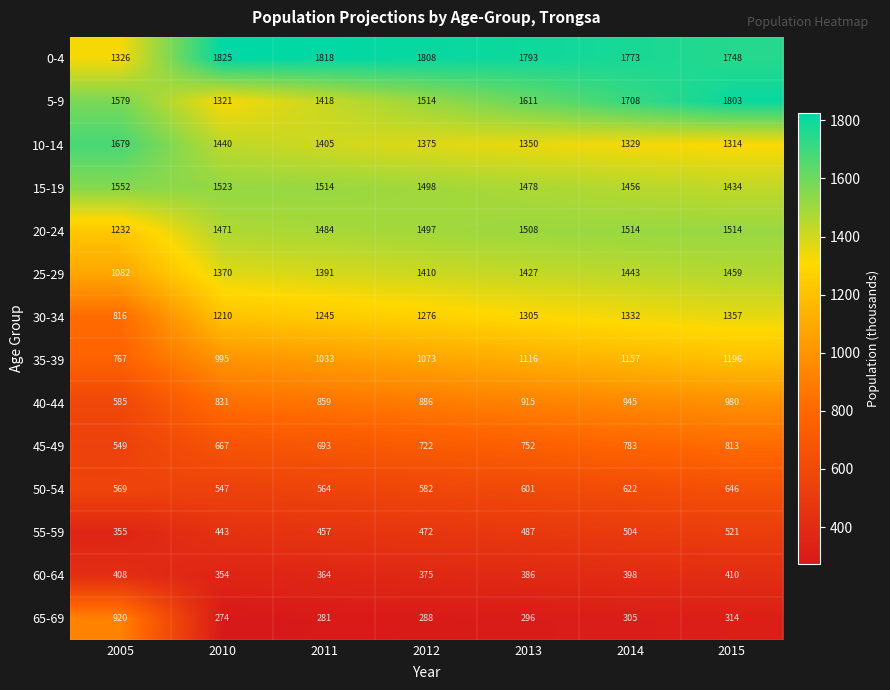

What is the difference between the maximum and second lowest values in the 60-64 series?

46